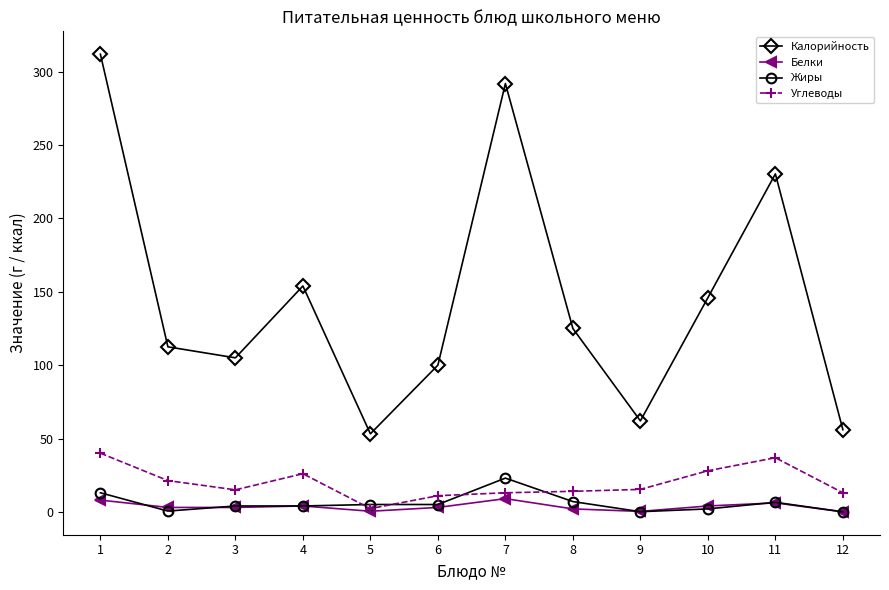

Which series has the largest total across all categories?

Калорийность